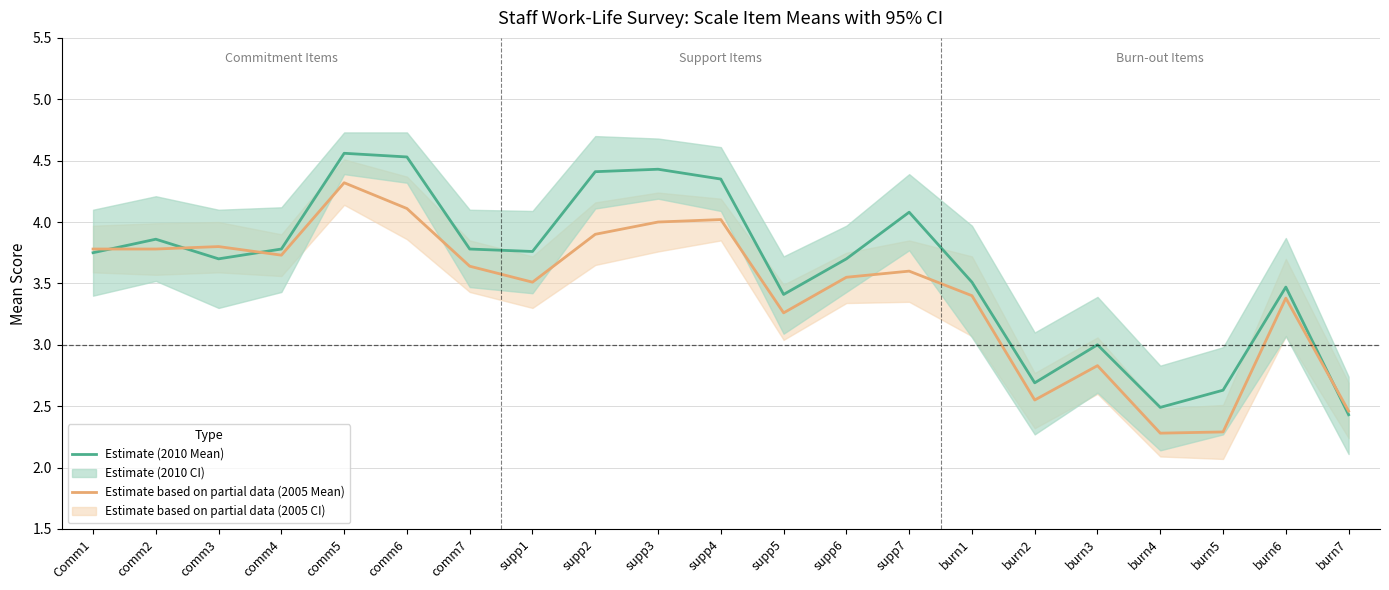

Which category has the lowest value across all series?

burn4